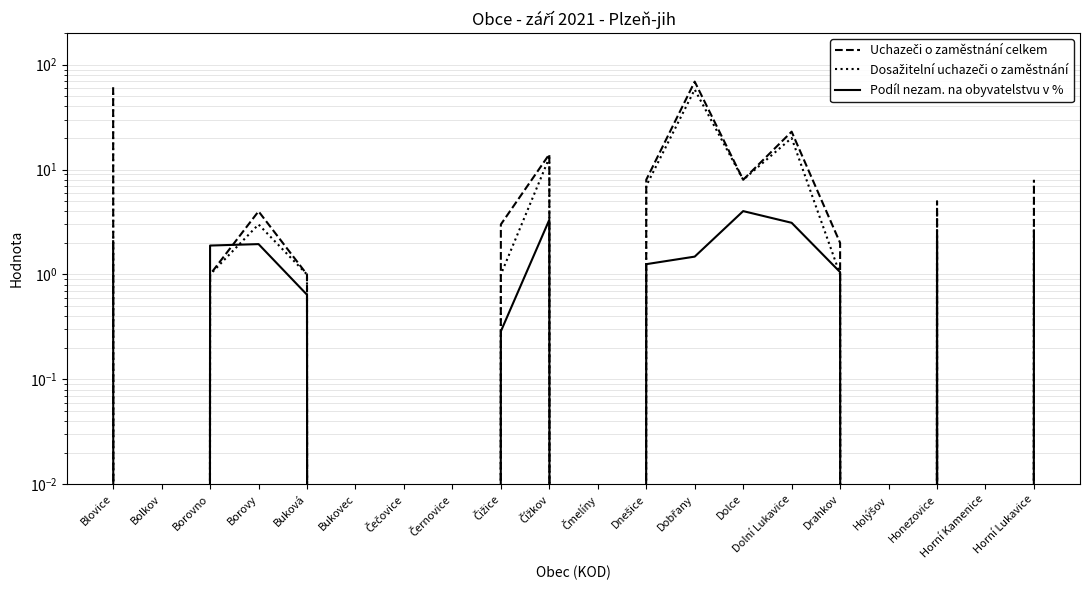

At which category does Podíl nezam. na obyvatelstvu v % reach its first local peak?

Borovy